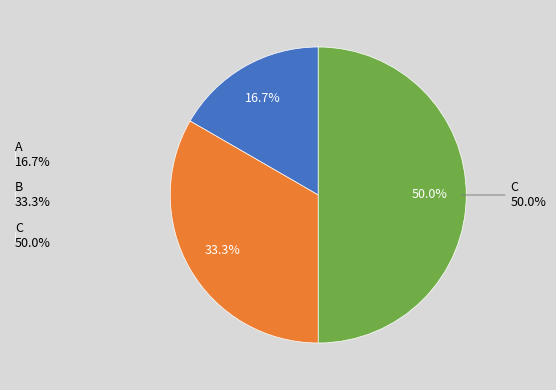

To the nearest percent, what percentage of the pie is B?

33%